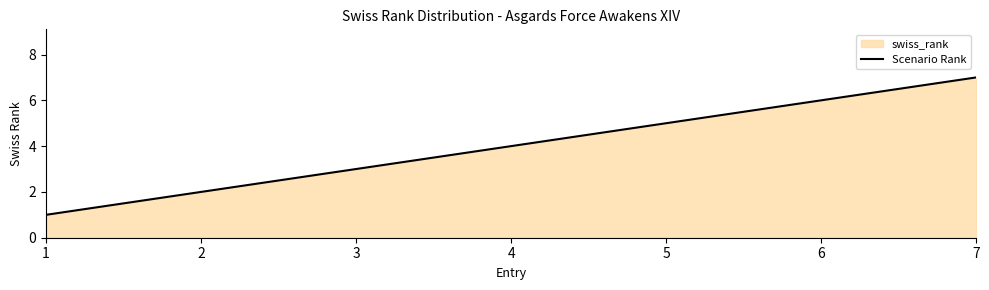

True or false: the data shows 5 at 5.

True